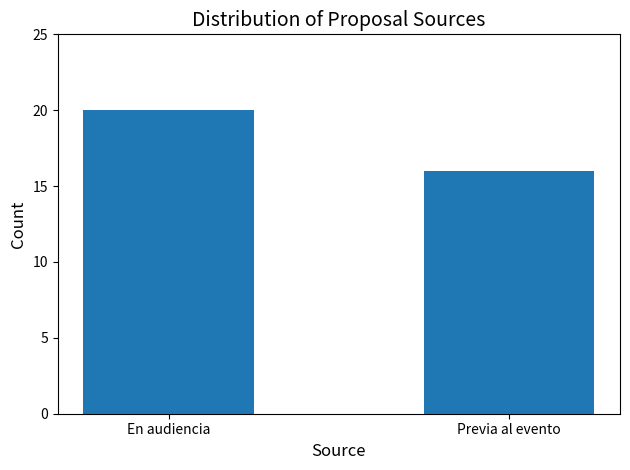

Reading left to right, list all the values displayed in this chart.

20	16